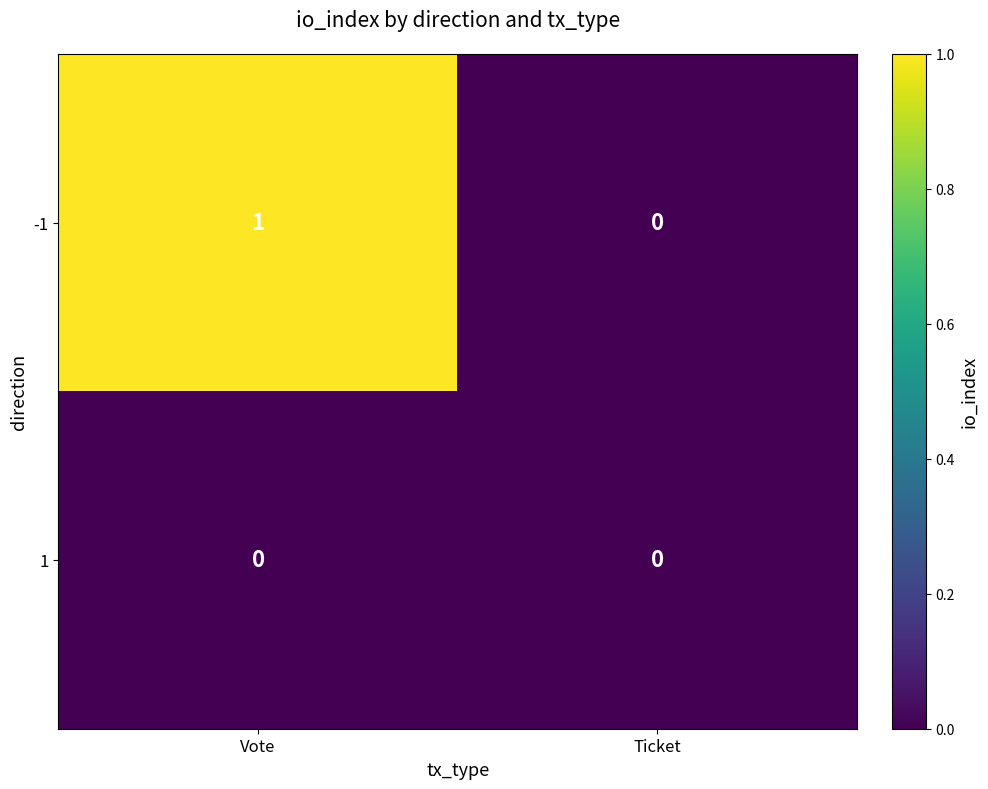

Which category has the highest value across all series?

Vote